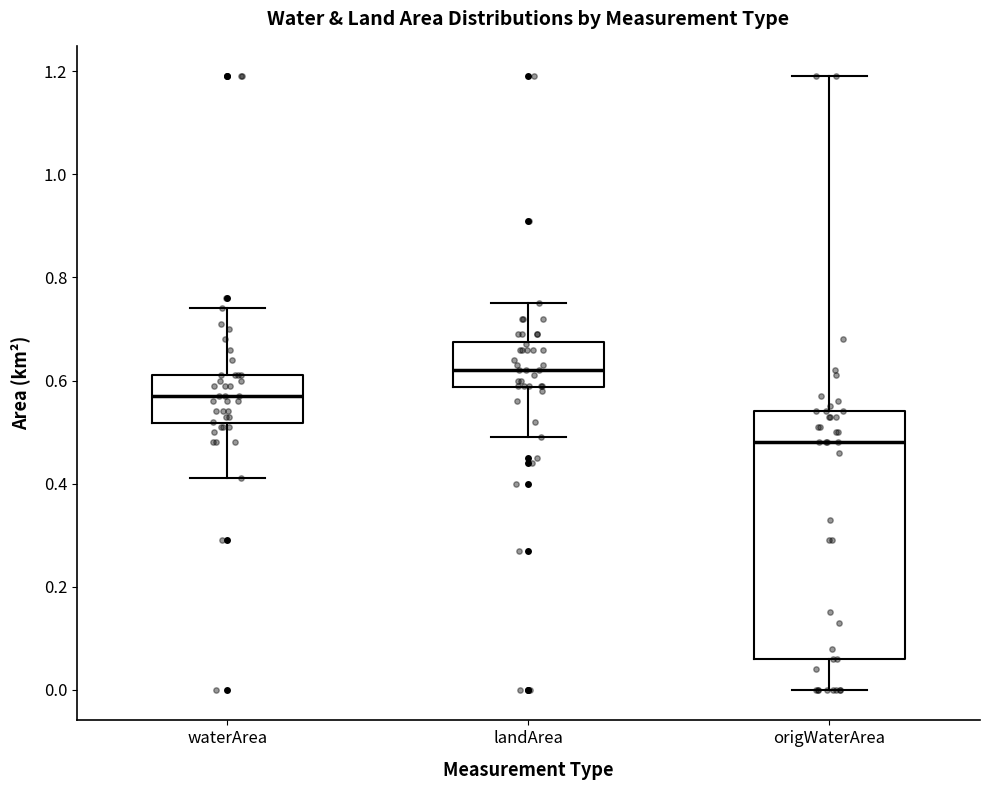

Comparing the boxes themselves (not the whiskers), which one is the tallest?

origWaterArea